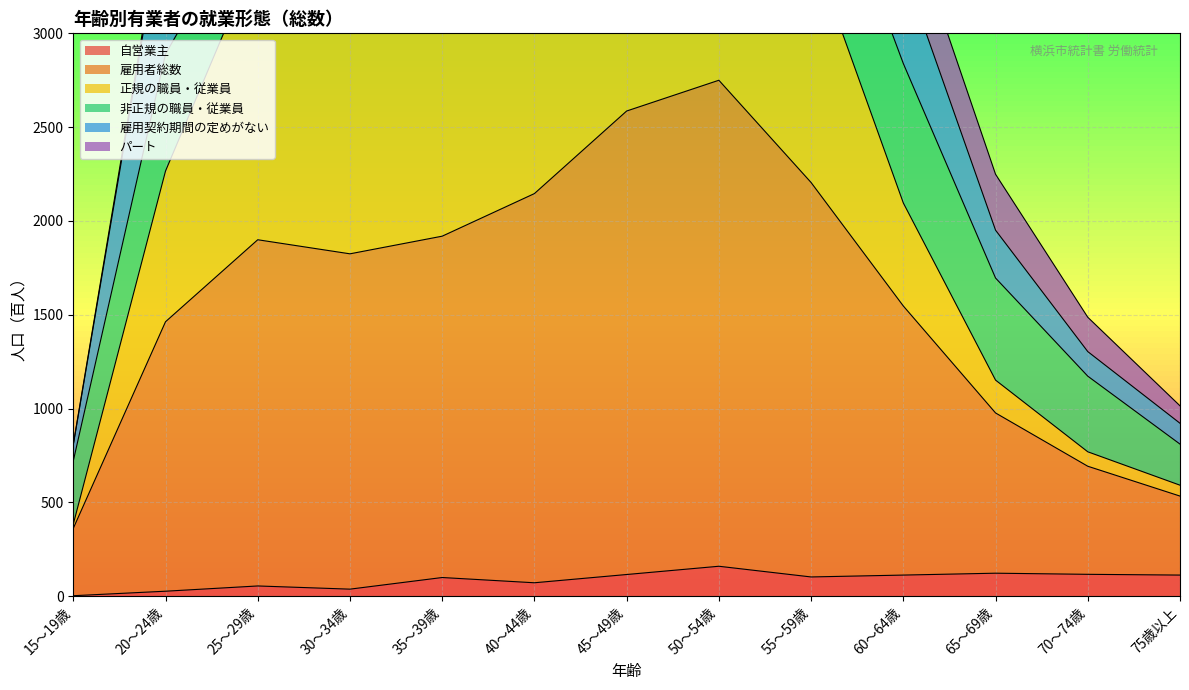

What is the maximum value for 自営業主?

160